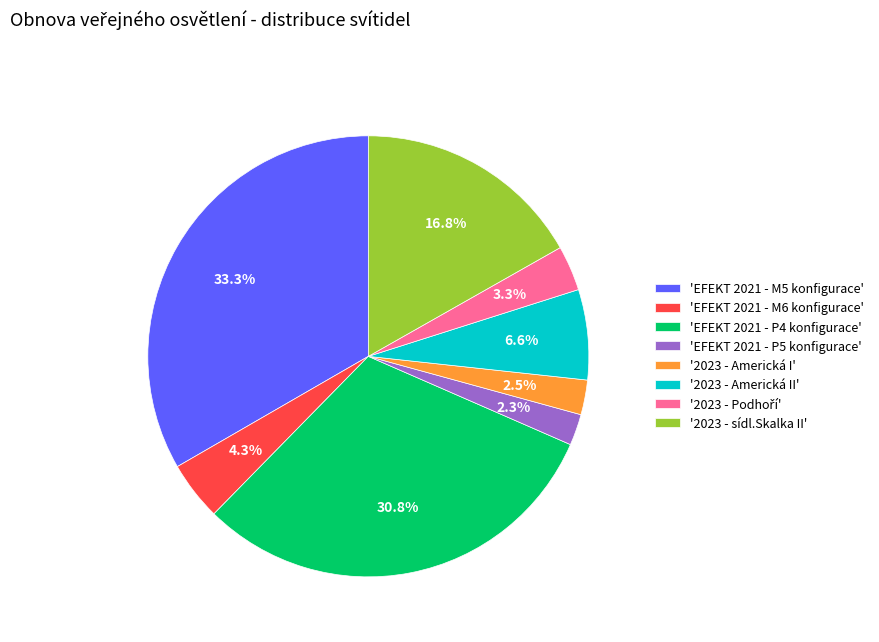

Does 'EFEKT 2021 - P5 konfigurace' account for over 50% of the chart?

No